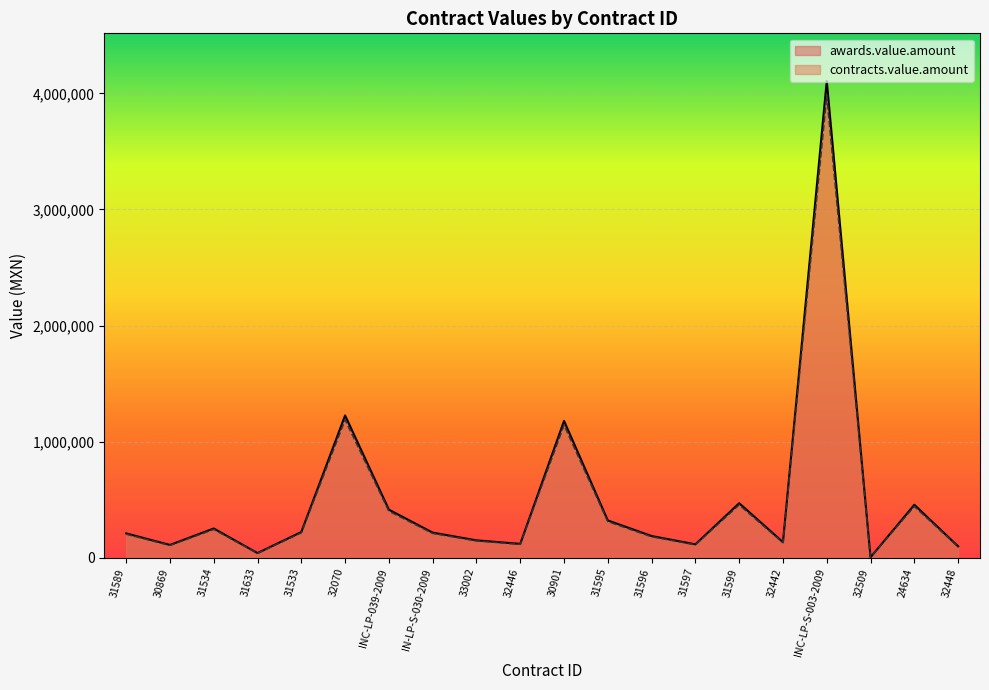

At which category does contracts.value.amount reach its first local peak?

31534